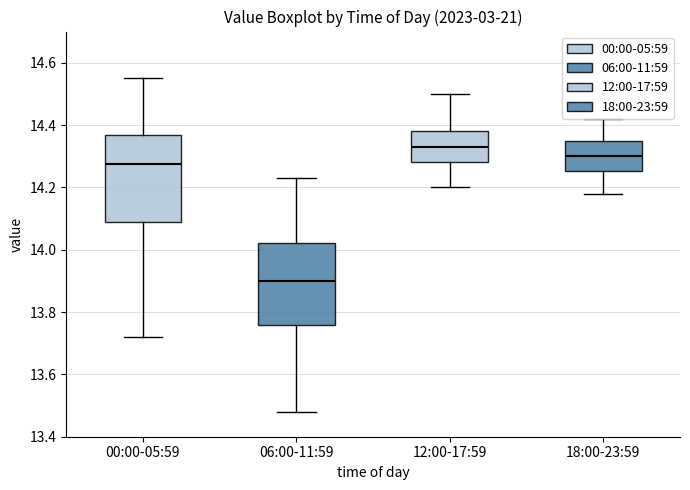

Reading left to right, transcribe this box plot: for each box, give where its median line is, the range the box spans, and where its two whiskers end, as read against the y-axis. The values are not printed on the chart, so give them approximately, as read against the axis.

00:00-05:59: median 14.28, box 14.10 to 14.36, whiskers 13.72 to 14.56
06:00-11:59: median 13.90, box 13.76 to 14.02, whiskers 13.48 to 14.24
12:00-17:59: median 14.34, box 14.28 to 14.38, whiskers 14.20 to 14.50
18:00-23:59: median 14.30, box 14.26 to 14.36, whiskers 14.18 to 14.42